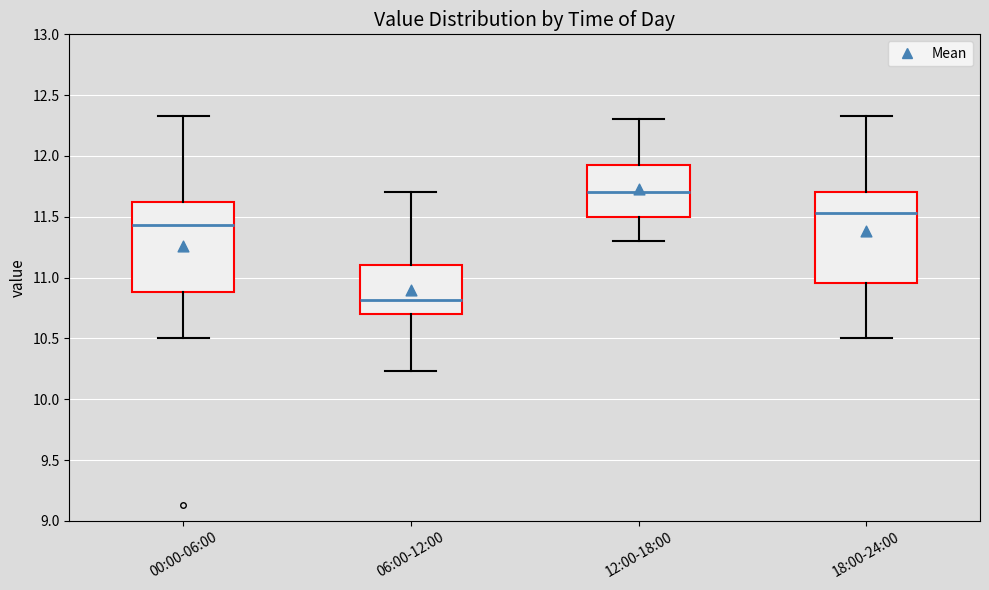

Where does the median line of the box for 12:00-18:00 sit on the y-axis? The values are not printed on the chart, so give them approximately, as read against the axis.

11.70